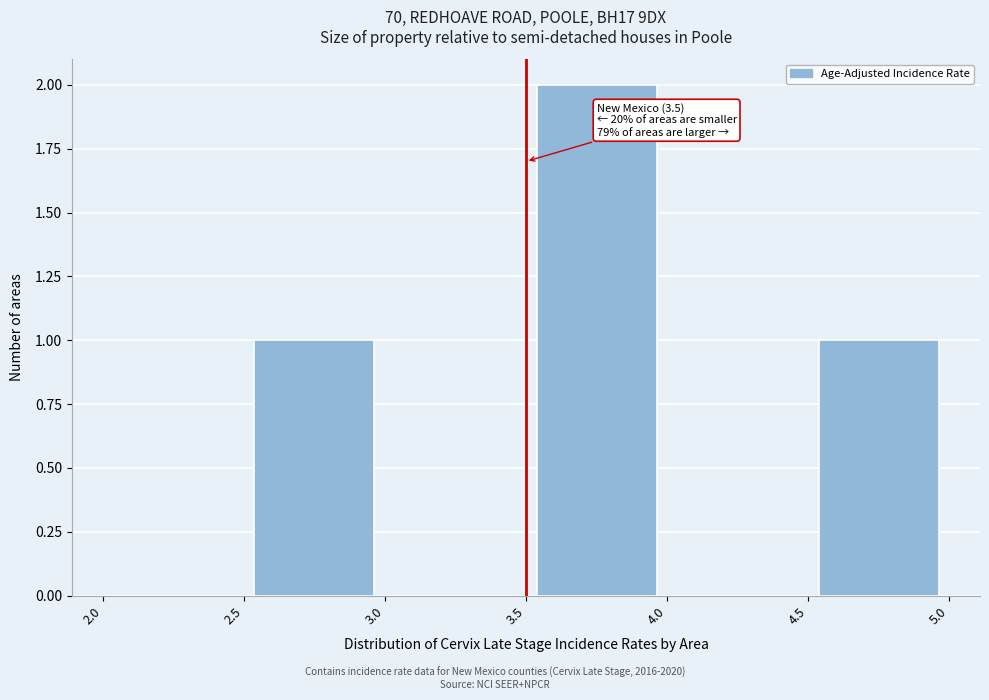

Which range on the x-axis has the tallest bar?

3.5 to 4.0